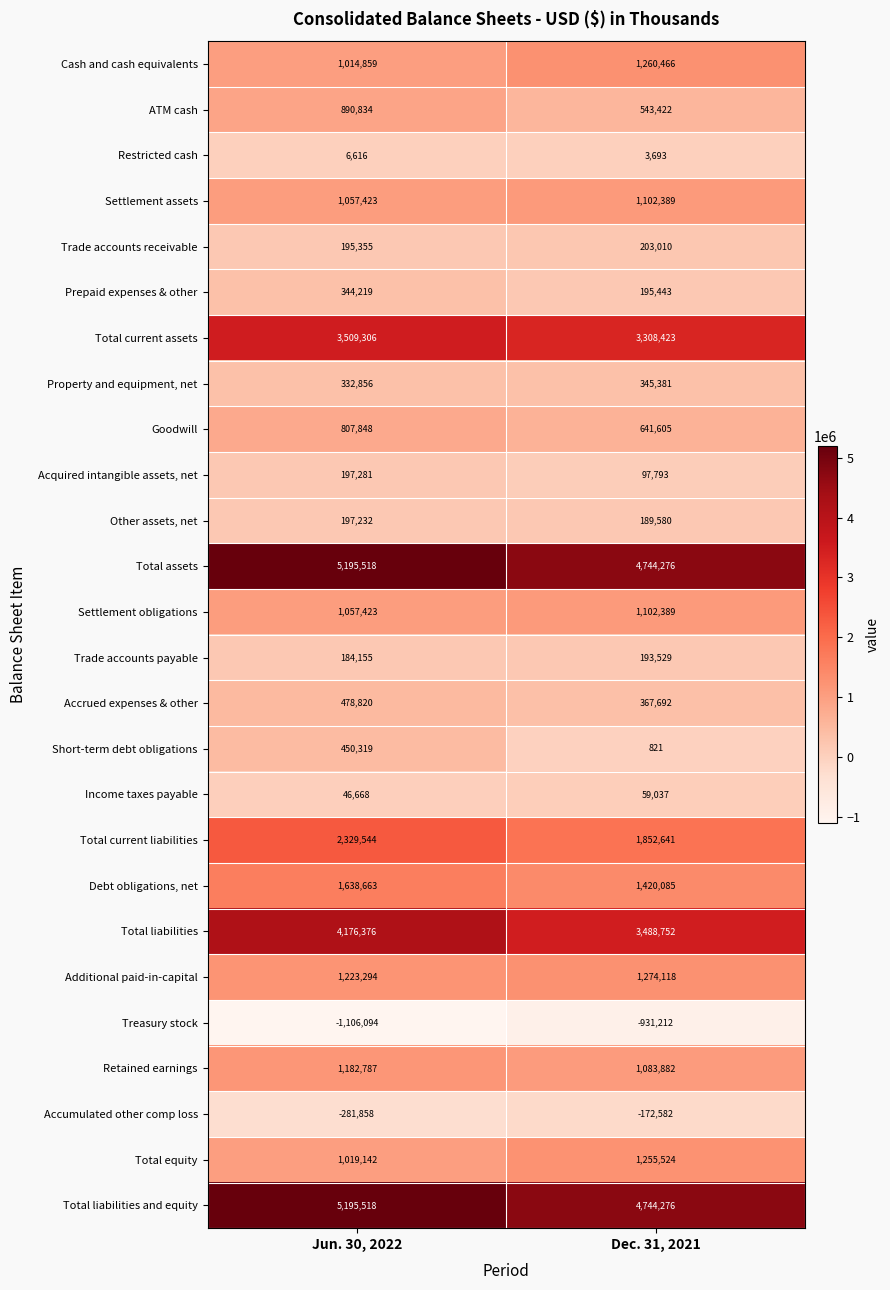

What is the average value of the ATM cash series?

717128